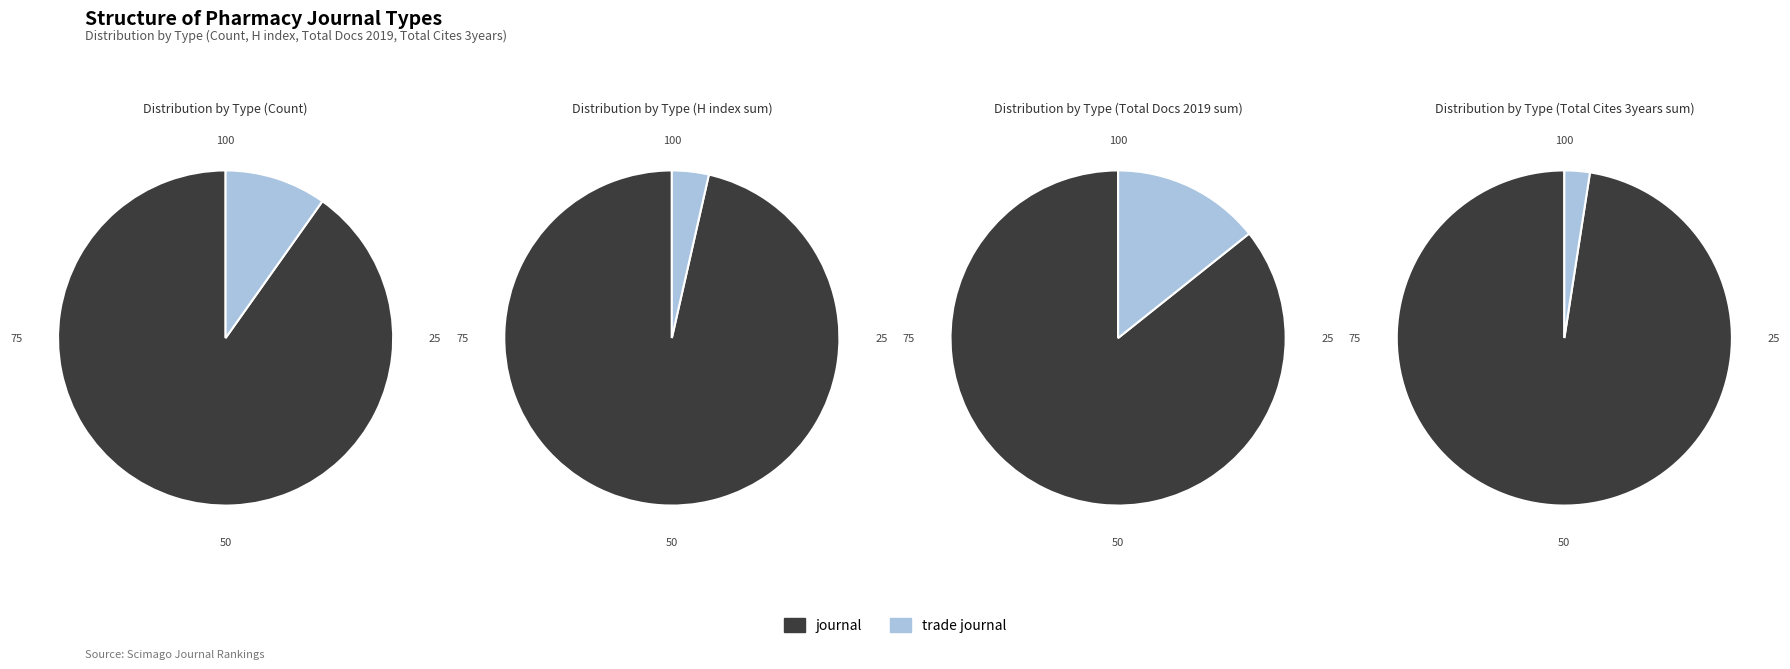

What is the majority slice?

journal